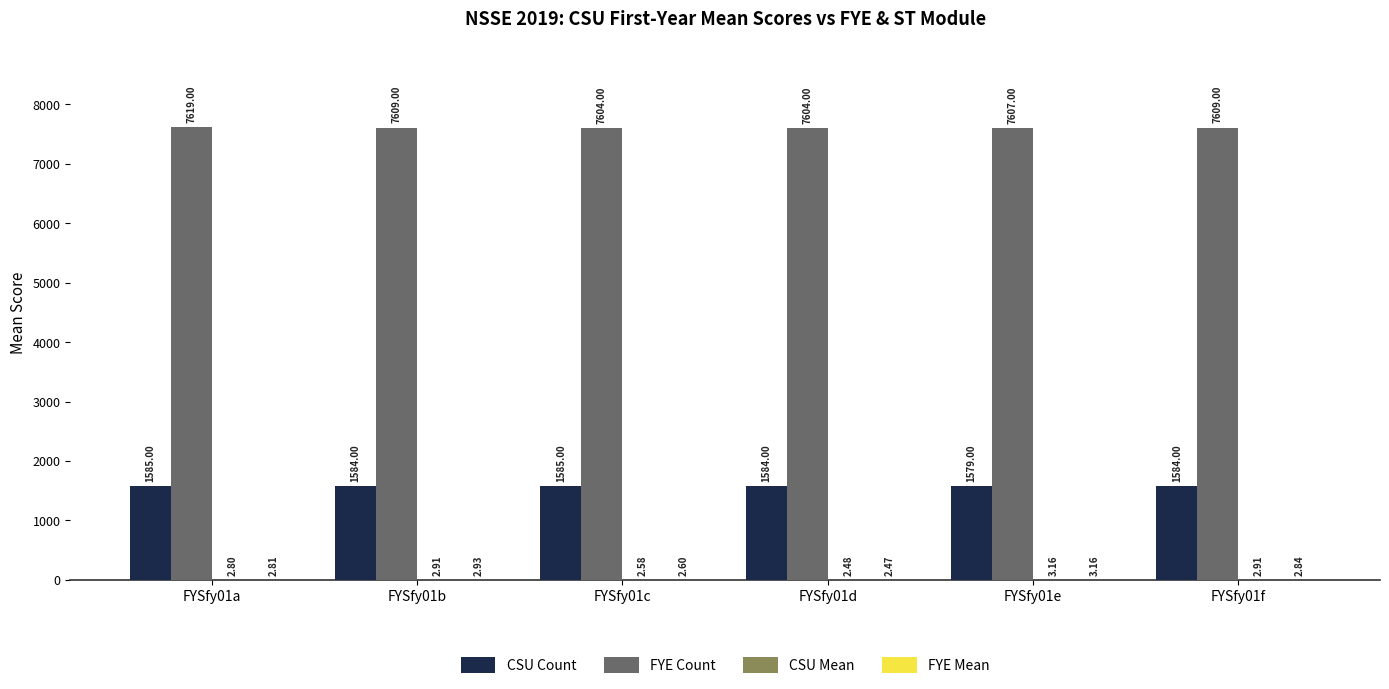

What is the total value across all series at FYSfy01e?

9192.3